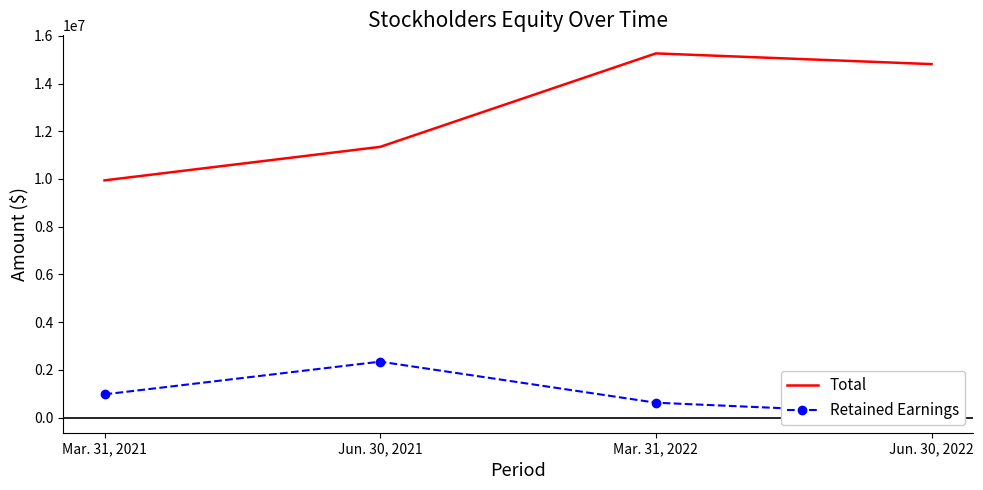

How many data points in Retained Earnings are less than 972401?

2